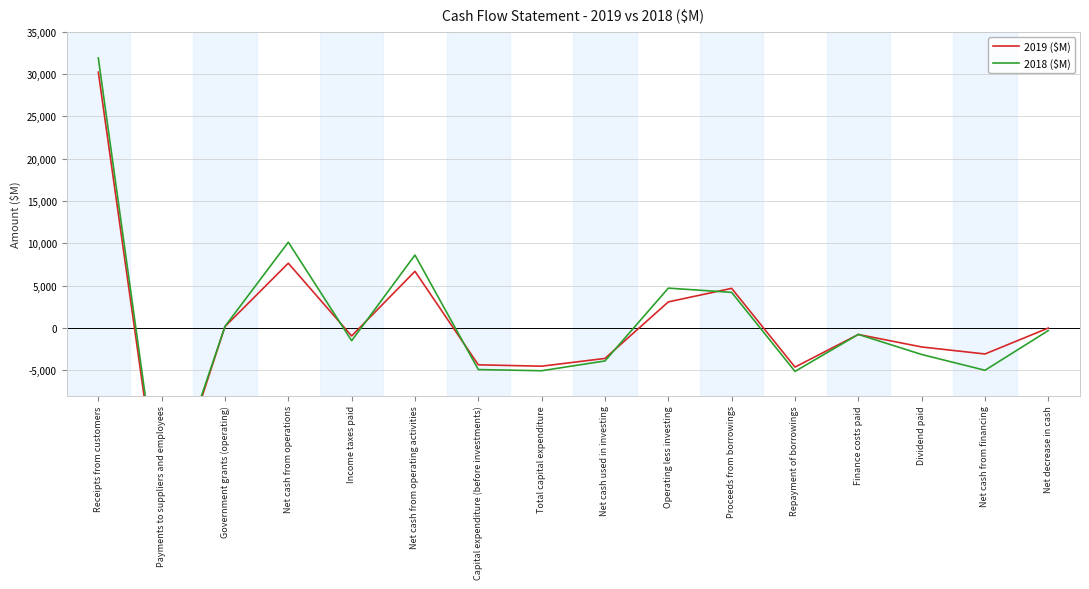

Which series has the widest spread of values?

2018 ($M)